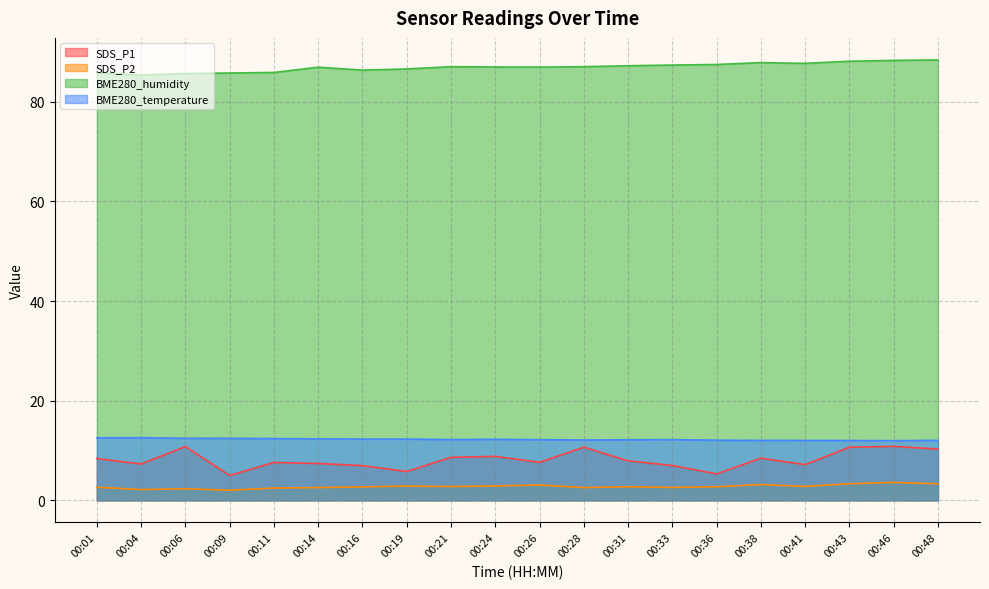

Which series has the largest range (max minus min)?

SDS_P1